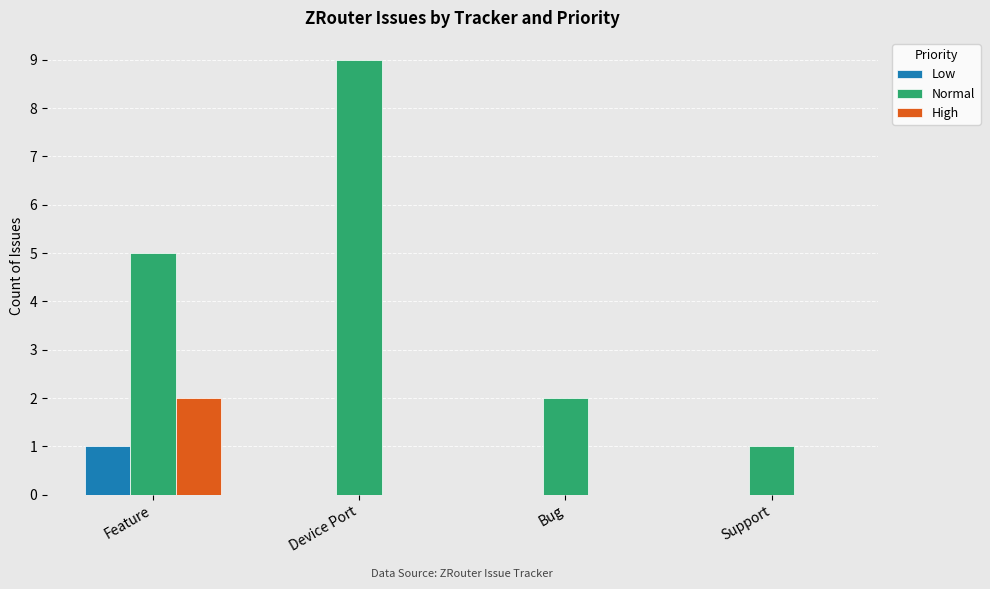

Count the Normal values in the range 2 to 9.

3